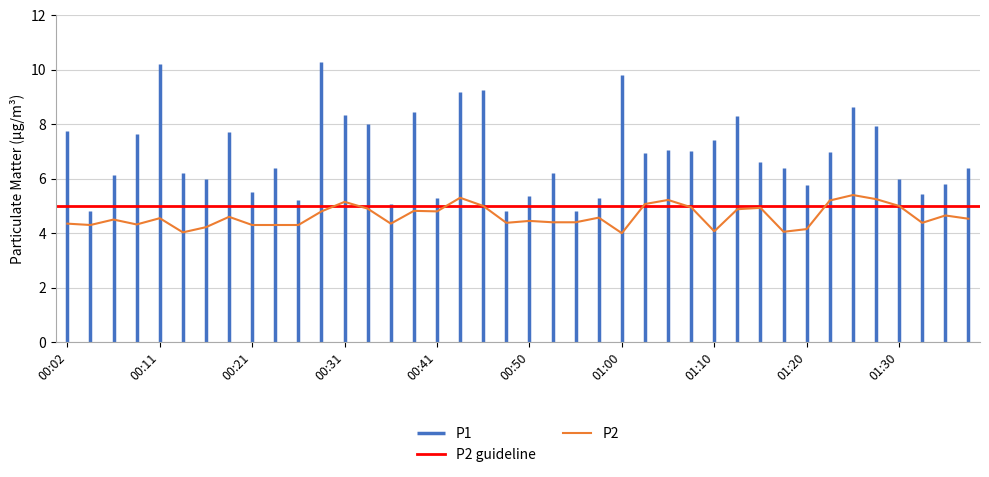

What is the lowest value of the P2 series?

4.0